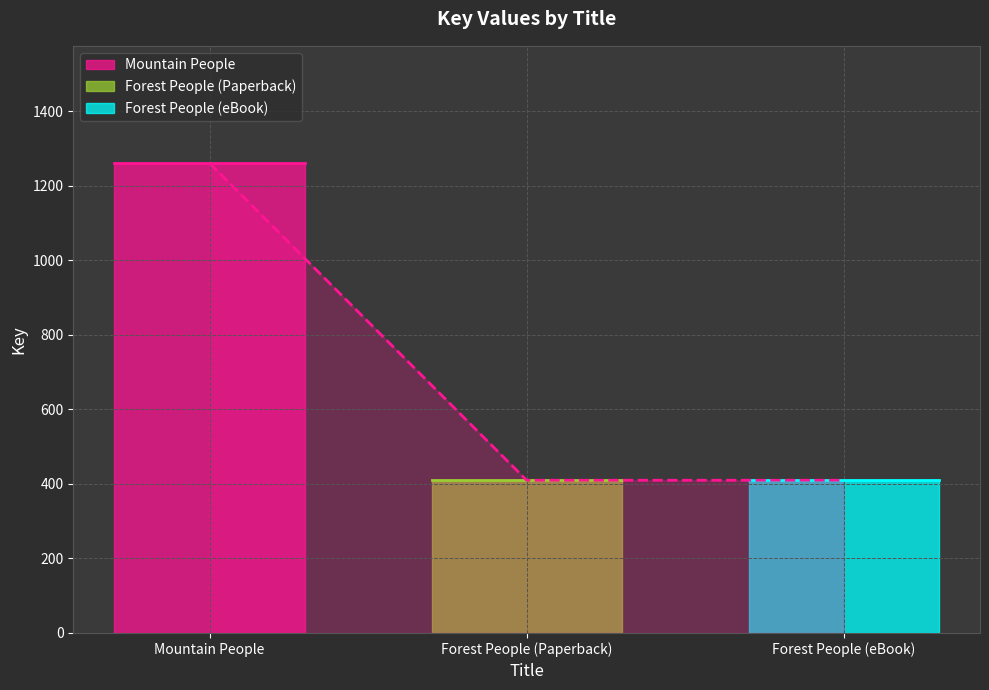

What is the label of the 1st point from the left?

Mountain People